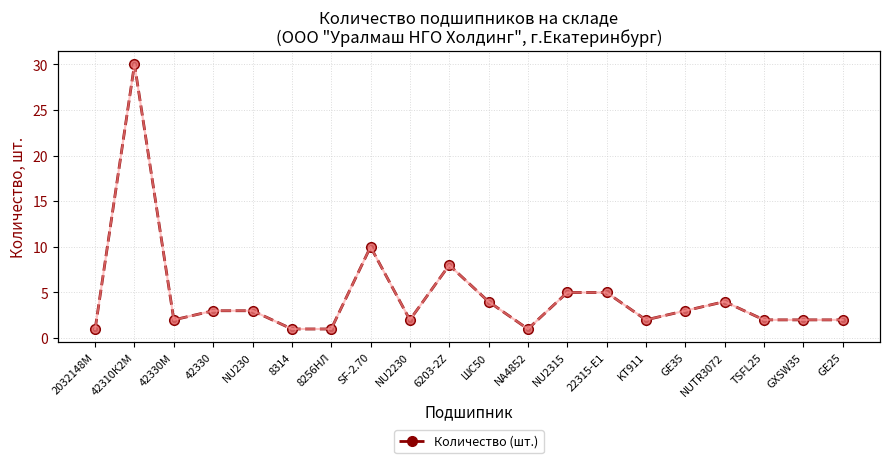

How many interior local valleys does the Количество (шт.) series have?

4